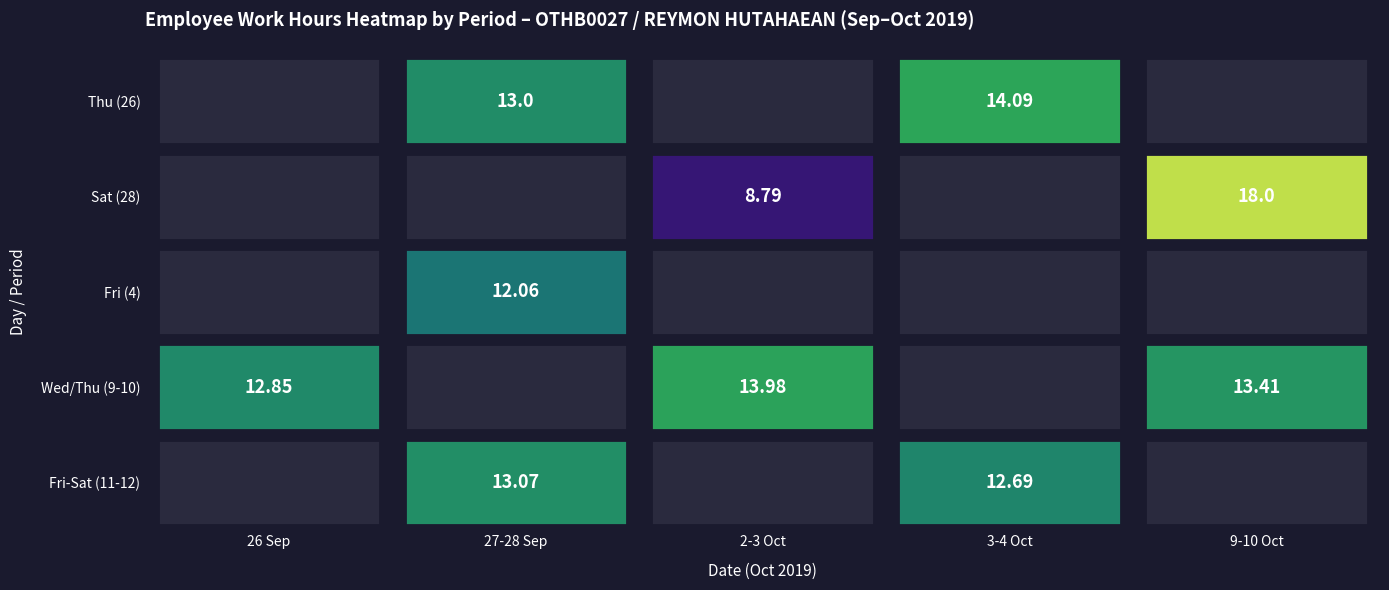

Reading left to right, transcribe all the data shown in this chart.

26: 0=0.0	1=13.0	2=0.0	3=14.1	4=0.0
28-30: 0=0.0	1=0.0	2=8.8	3=0.0	4=18.0
3-5: 0=0.0	1=12.1	2=0.0	3=0.0	4=0.0
9-11: 0=12.8	1=0.0	2=14.0	3=0.0	4=13.4
12-15: 0=0.0	1=13.1	2=0.0	3=12.7	4=0.0